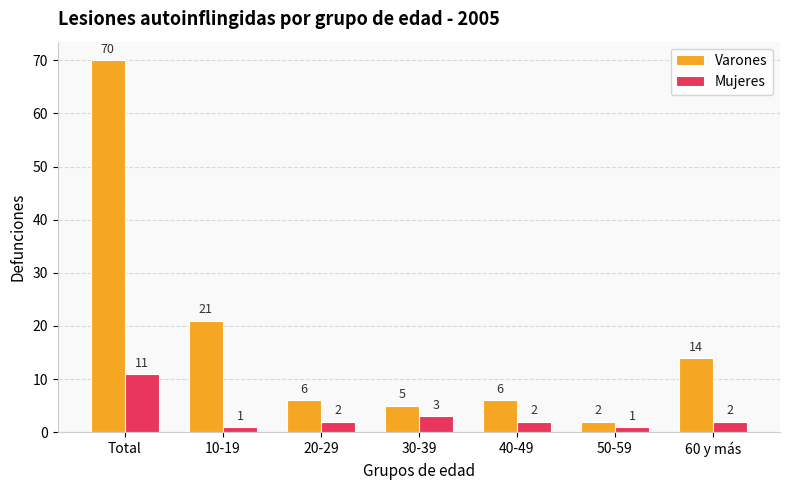

Which category has the highest value in the Varones series?

Total